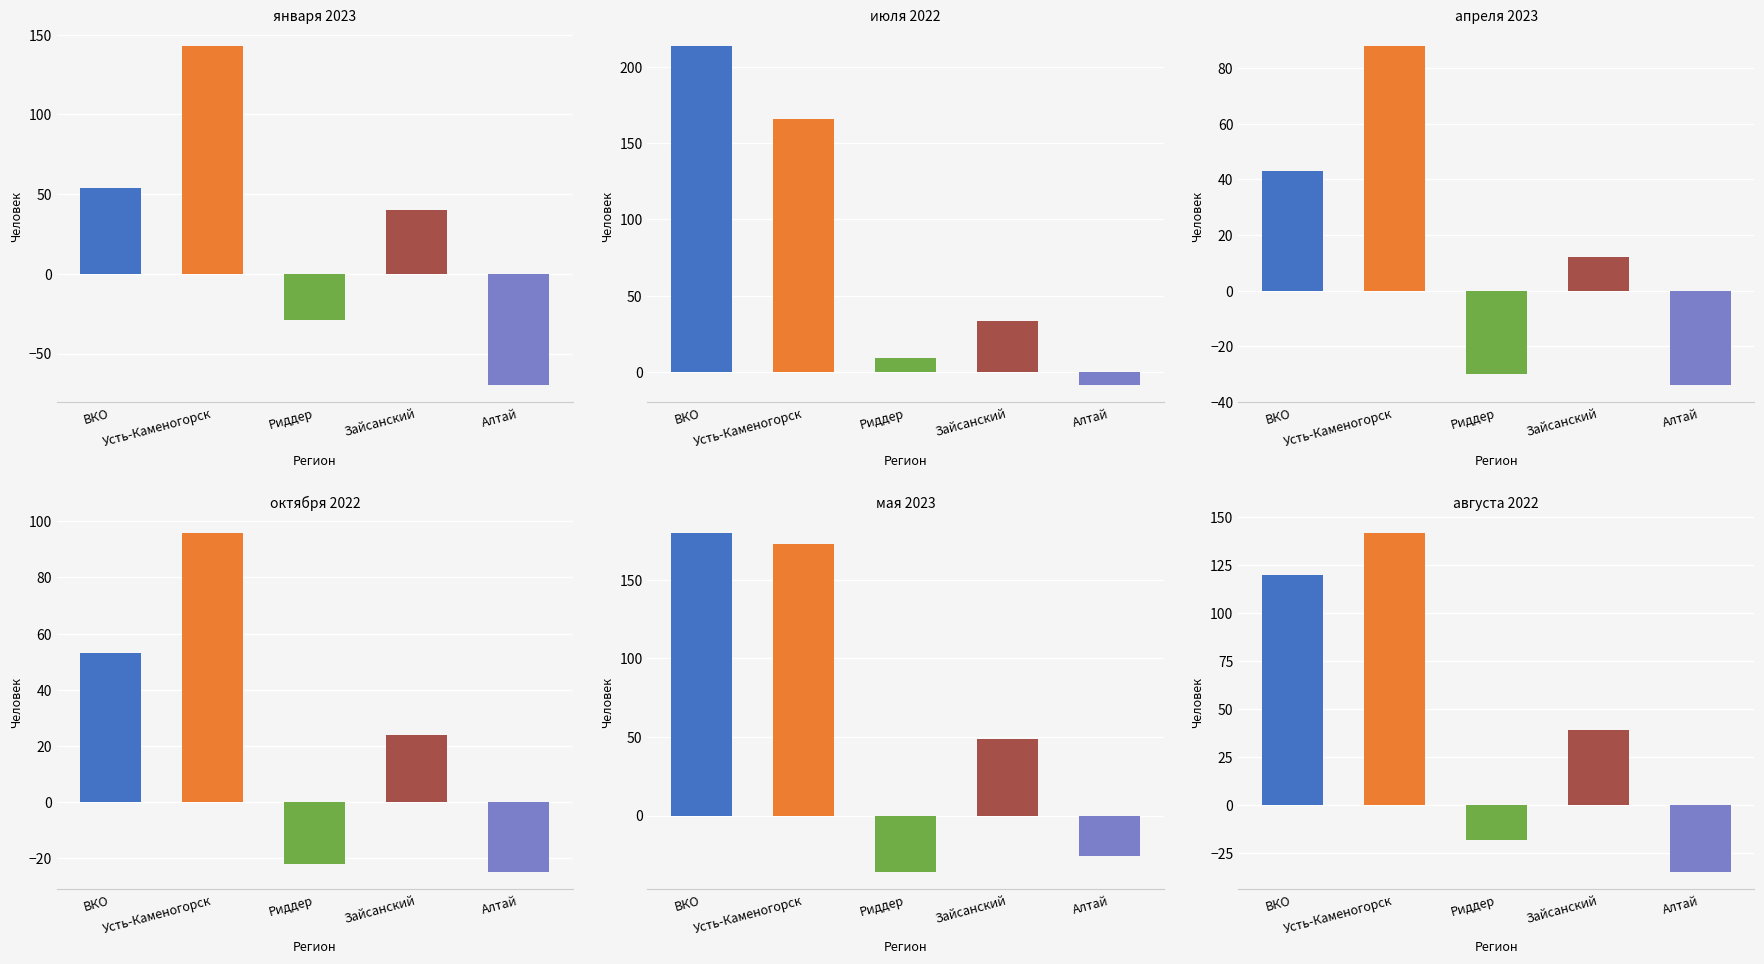

What are all the series names shown in the legend?

января 2023, июля 2022, апреля 2023, октября 2022, мая 2023, августа 2022